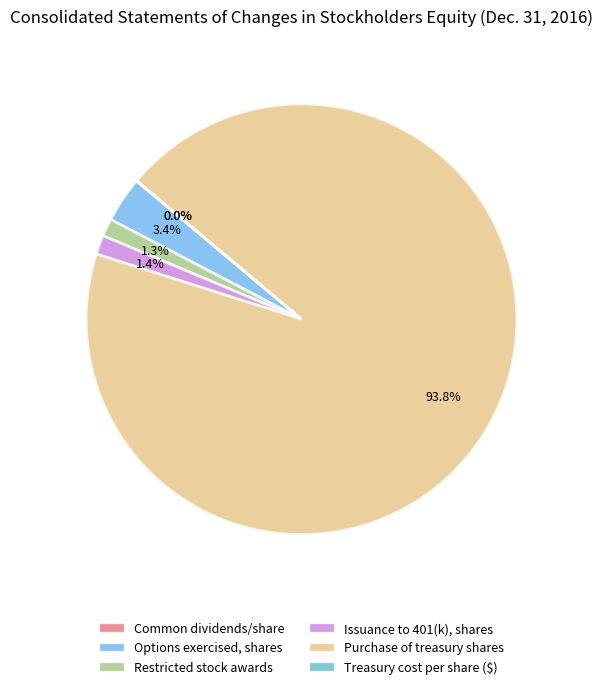

Is there any slice that represents more than half of the pie?

Yes